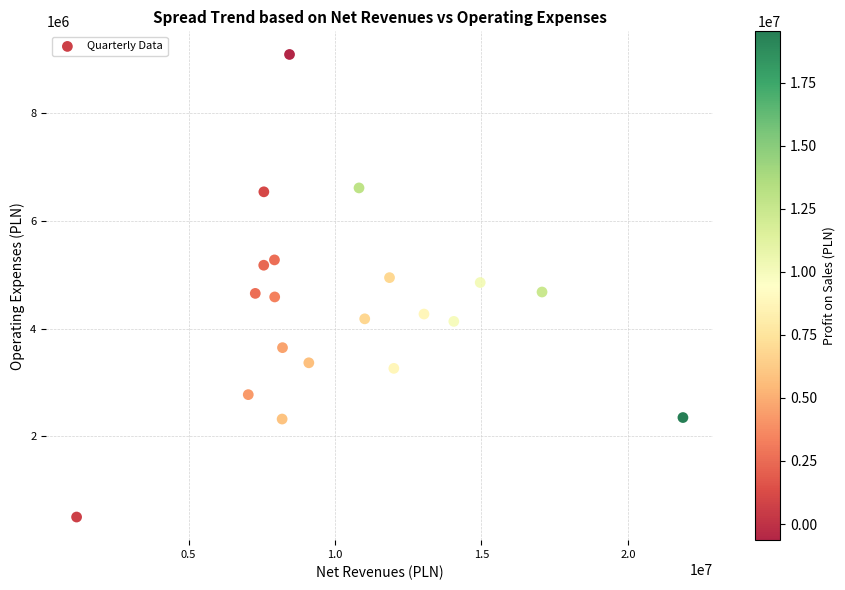

What is the range of Y values (max minus min)?

8588083.0